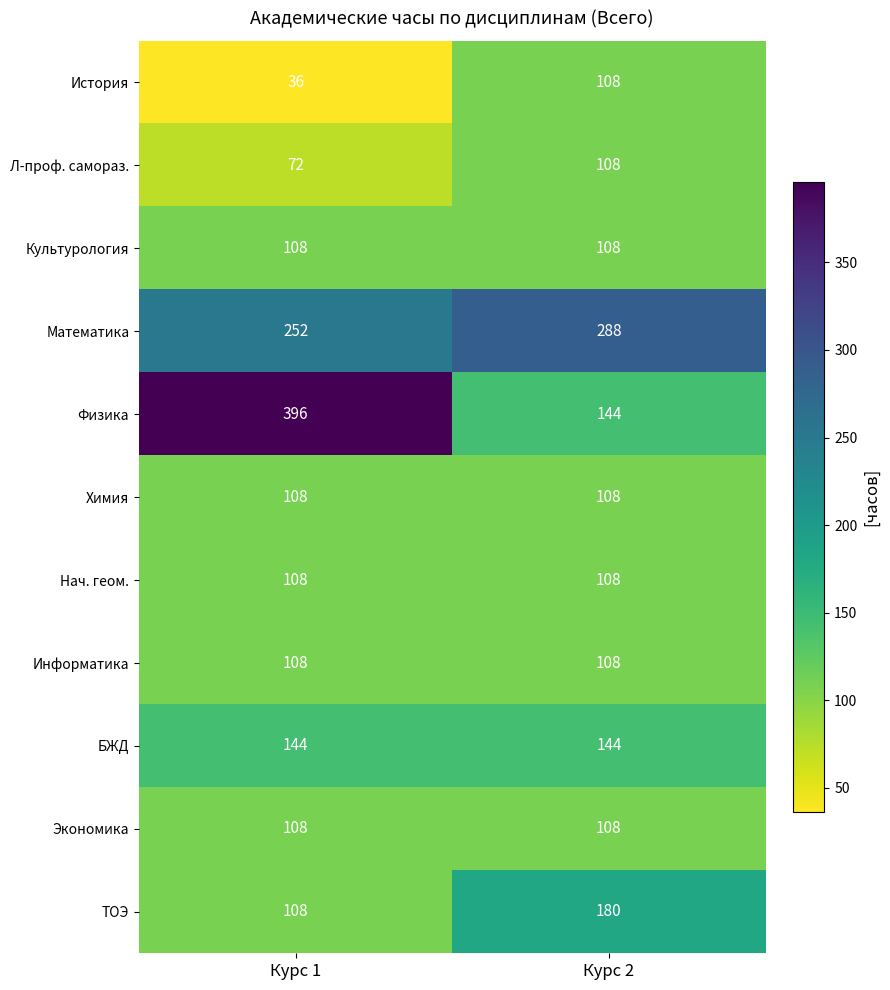

Reading left to right, transcribe all the data shown in this chart.

История: 36	108
Л-проф. самораз.: 72	108
Культурология: 108	108
Математика: 252	288
Физика: 396	144
Химия: 108	108
Нач. геом.: 108	108
Информатика: 108	108
БЖД: 144	144
Экономика: 108	108
ТОЭ: 108	180